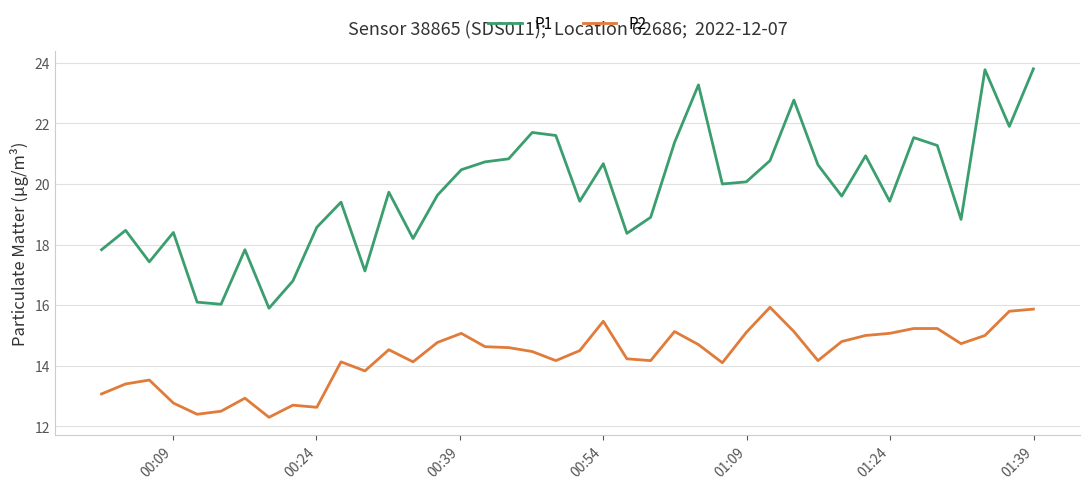

What is the average value of the P1 series?

19.8